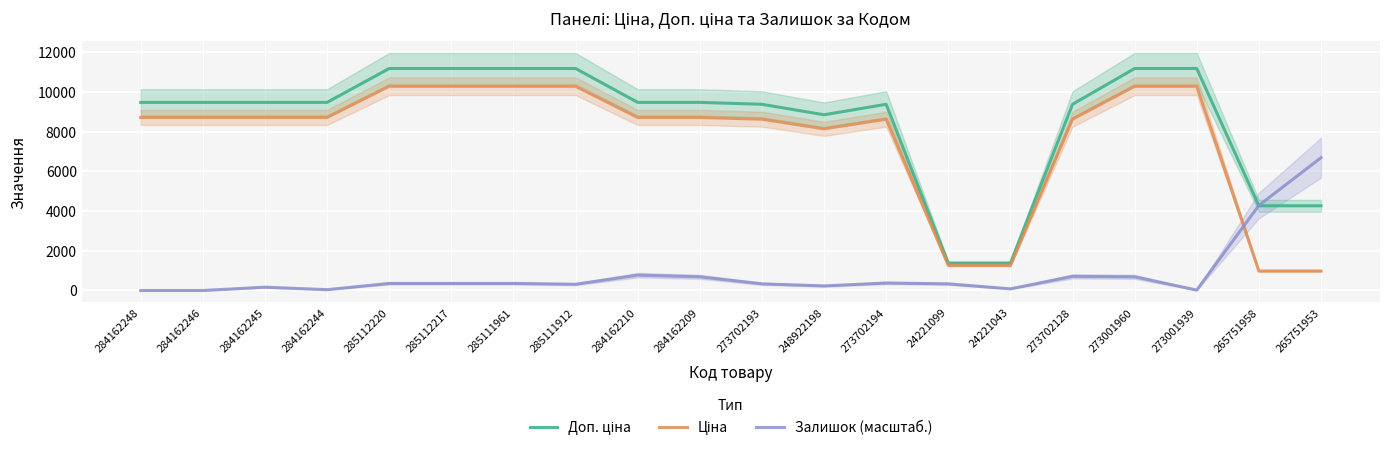

Reading left to right, what are all the values shown in this chart?

Доп. ціна: 9480.1	9480.1	9480.1	9480.1	11188.2	11188.2	11188.2	11188.2	9480.1	9480.1	9384.0	8856.7	9384.0	1375.4	1375.4	9384.0	11188.2	11188.2	4269.4	4269.4
Ціна: 8721.7	8721.7	8721.7	8721.7	10293.1	10293.1	10293.1	10293.1	8721.7	8721.7	8633.2	8148.1	8633.2	1265.4	1265.4	8633.2	10293.1	10293.1	982.0	982.0
Залишок (масштаб.): 0.0	0.0	167.3	41.8	355.5	355.5	355.5	313.7	773.8	690.1	334.6	230.0	376.4	334.6	83.6	711.0	690.1	20.9	4287.1	6692.0